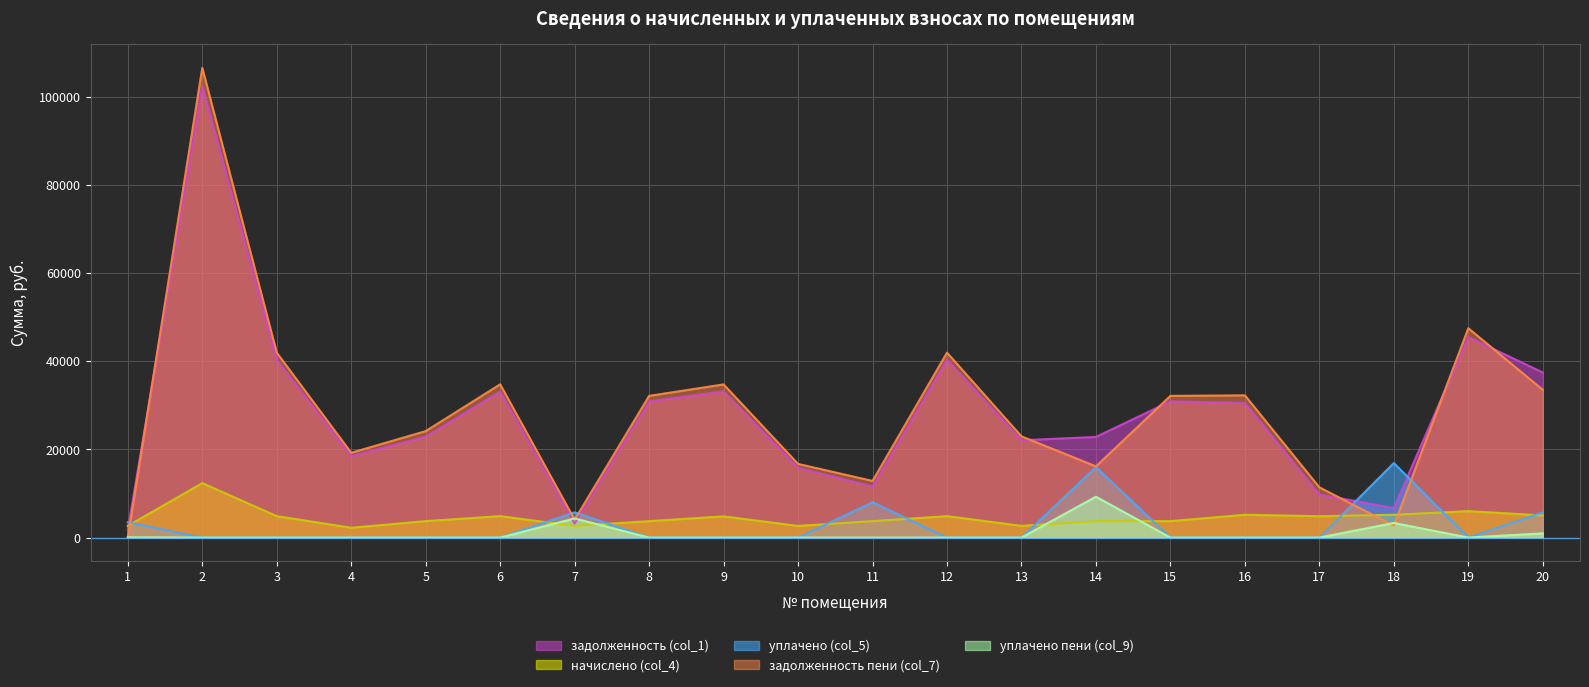

How many lines are shown in the chart?

5